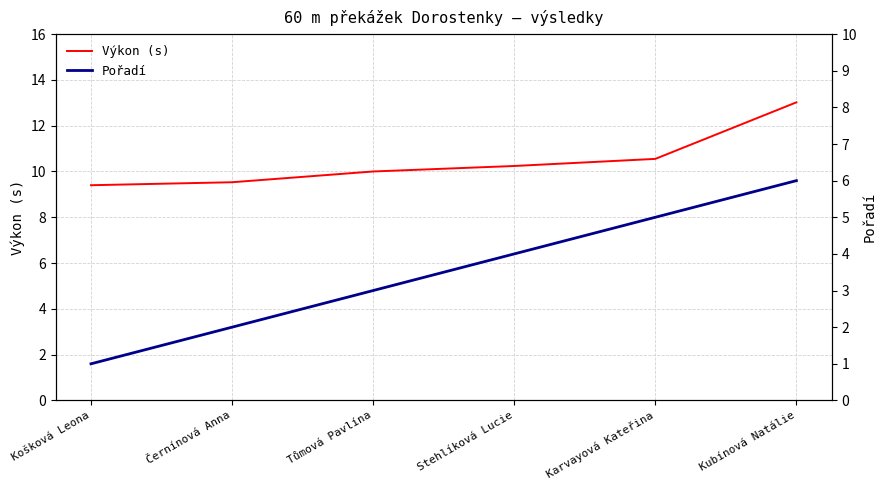

Reading right to left, extract all data points from this chart.

Výkon (s): 13.0	10.6	10.2	10.0	9.5	9.4
Pořadí: 6.0	5.0	4.0	3.0	2.0	1.0